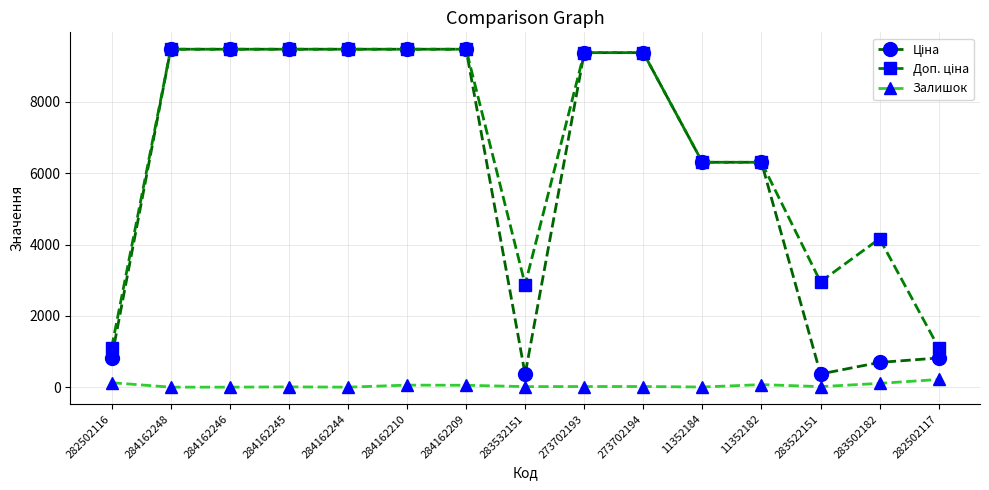

What is the total value across all series at 284162244?

18960.1